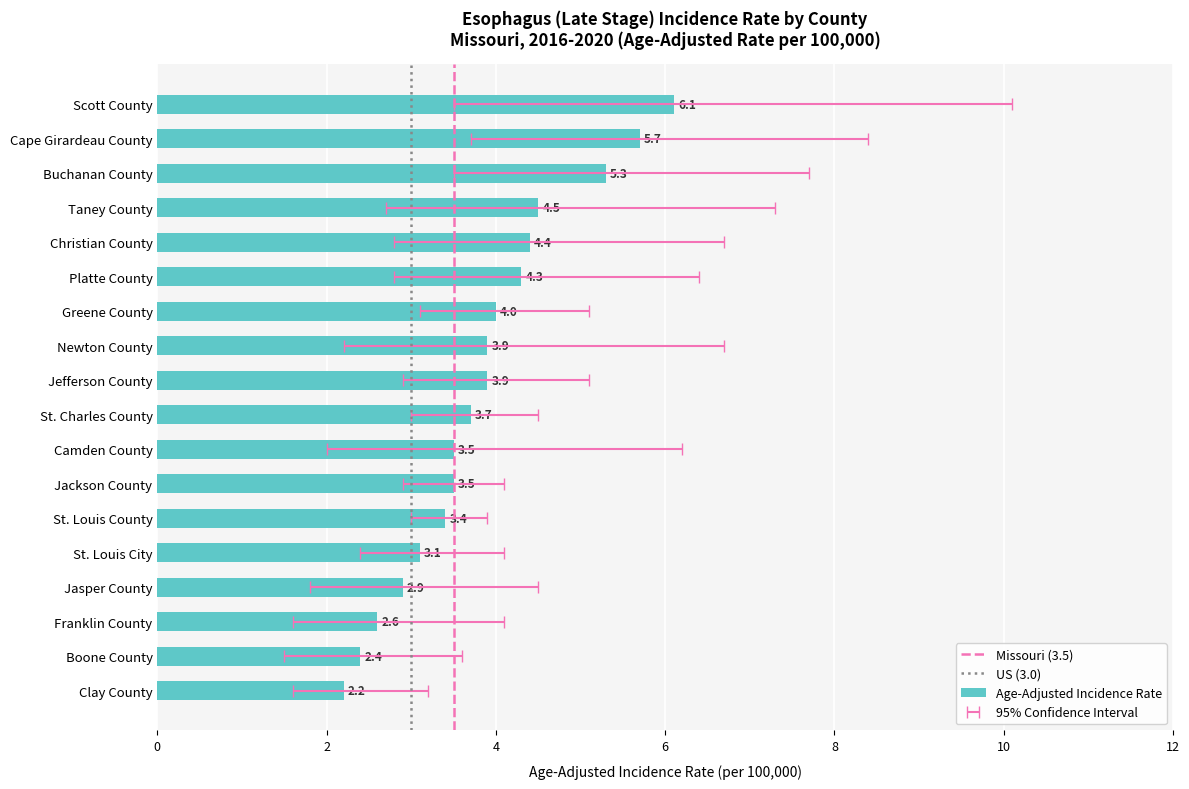

What is the minimum value shown in the chart?

1.5